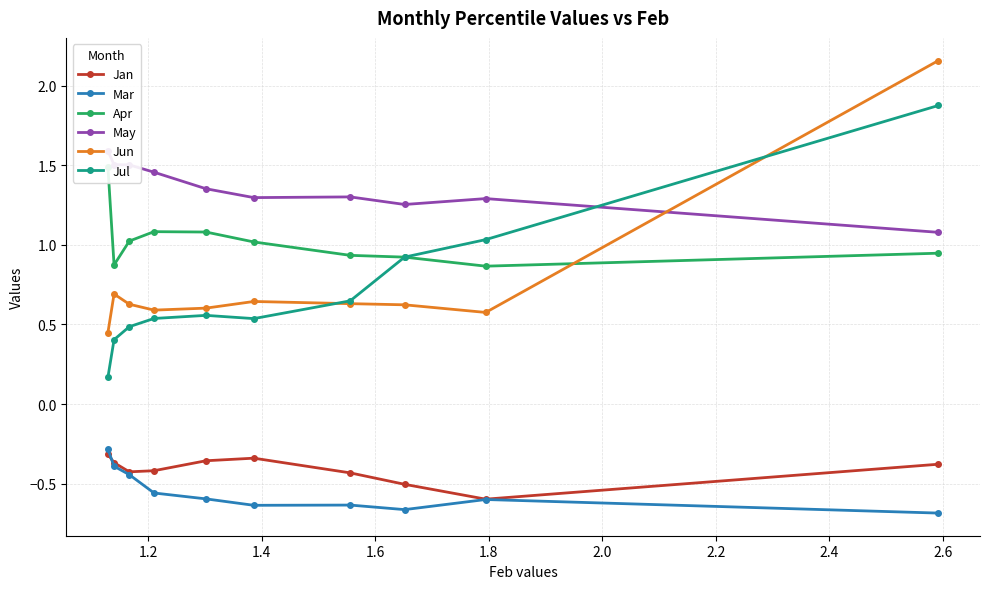

At how many categories does at least one series exceed 0?

10